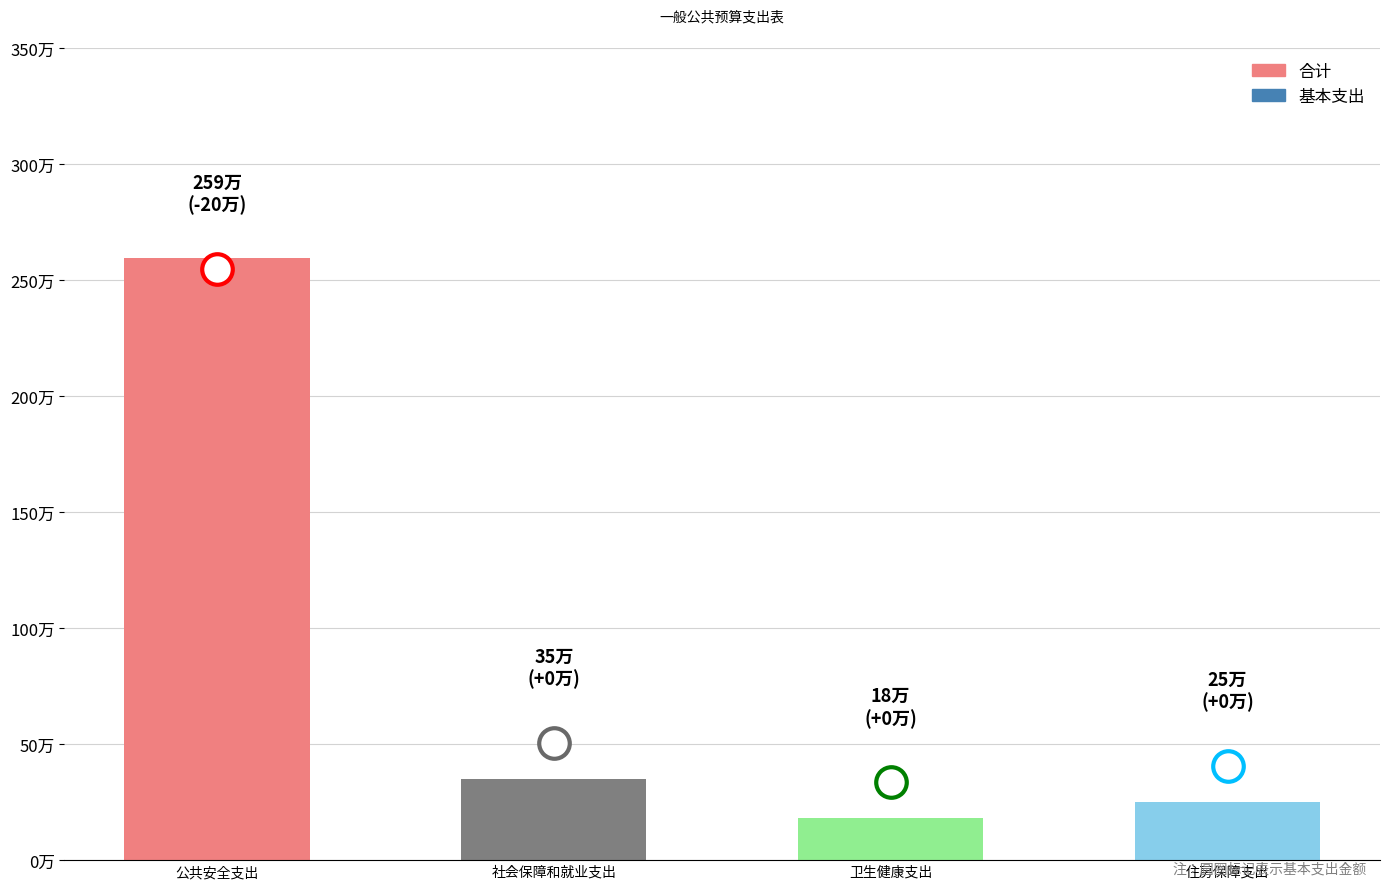

Which label corresponds to the largest value in the chart?

公共安全支出